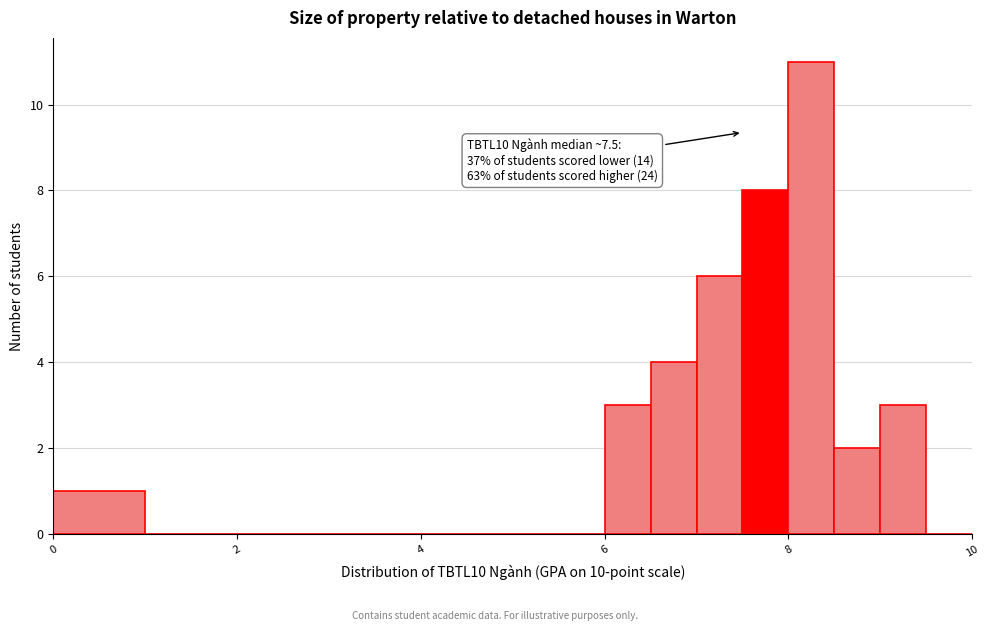

Around what value on the x-axis is the tallest bar? Give the approximate position of its centre, as read against the axis.

8.2